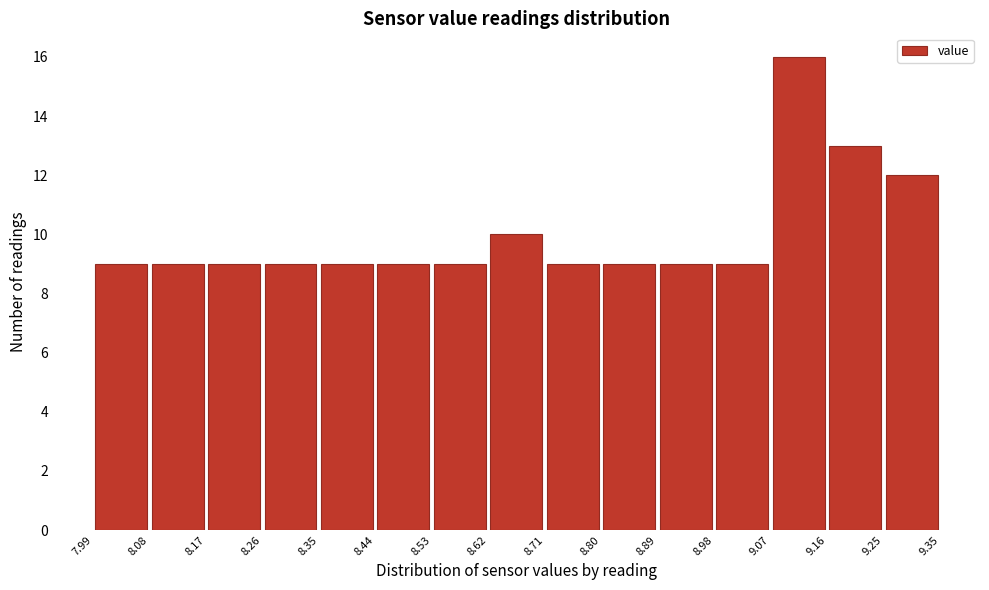

Reading left to right, transcribe this chart: for each bar, give the range it covers on the x-axis and its height. The values are not printed on the chart, so give them approximately, as read against the axis.

7.99 to 8.08: 9
8.08 to 8.17: 9
8.17 to 8.26: 9
8.26 to 8.35: 9
8.35 to 8.44: 9
8.44 to 8.53: 9
8.53 to 8.62: 9
8.62 to 8.71: 10
8.71 to 8.80: 9
8.80 to 8.89: 9
8.89 to 8.98: 9
8.98 to 9.07: 9
9.07 to 9.16: 16
9.16 to 9.25: 13
9.25 to 9.35: 12